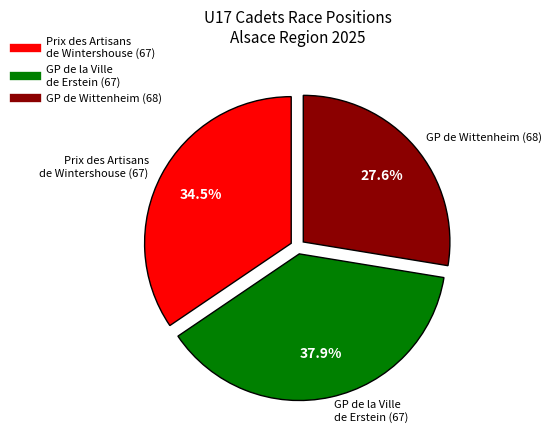

To the nearest percent, what is the combined percentage of Prix des Artisans de Wintershouse (67) and GP de Wittenheim (68)?

62%